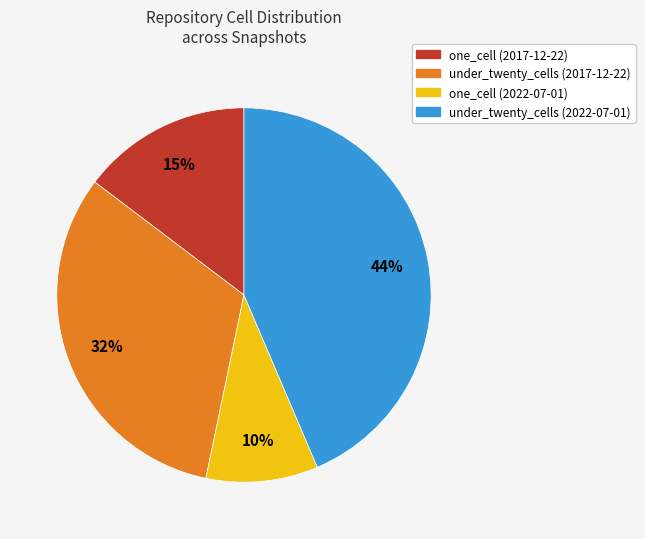

To the nearest percent, what is the difference between the largest and smallest slice percentages?

34%